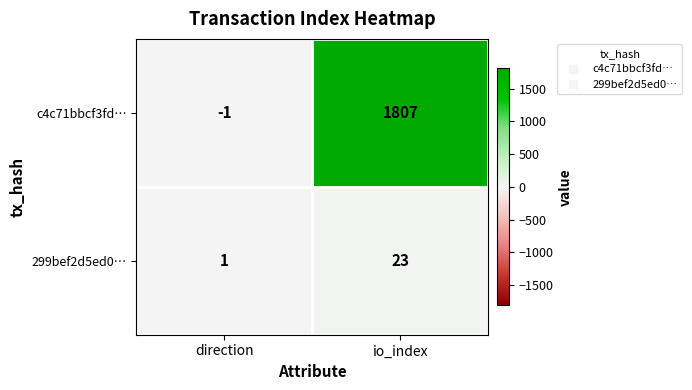

What is the highest value of the 299bef2d5ed0… series?

23